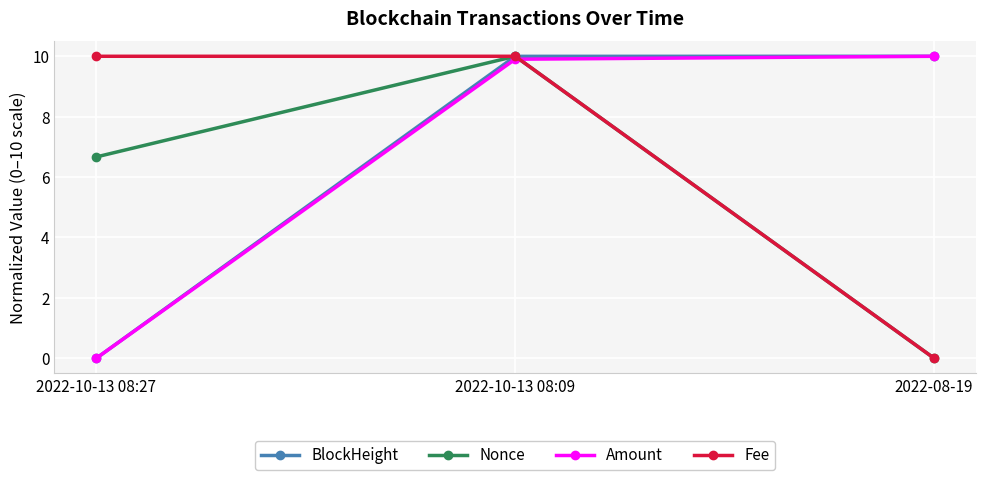

At which category is the sum across all series the highest?

2022-10-13 08:09